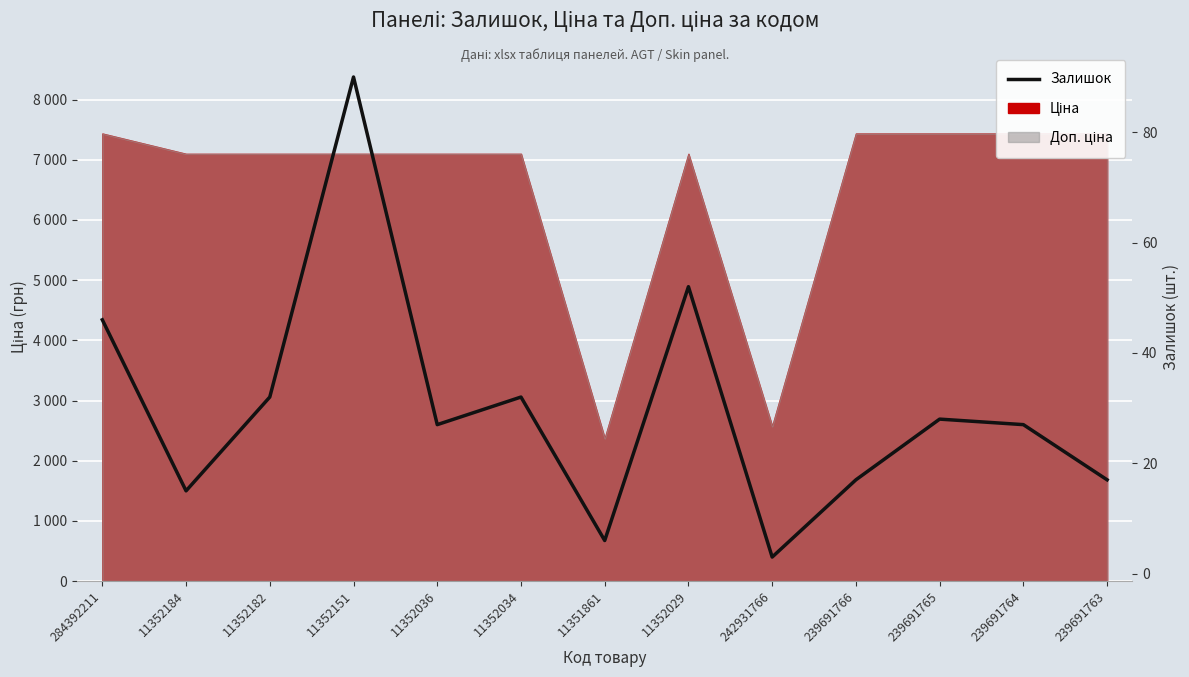

Between 239691764 and 284392211, which is larger?

284392211